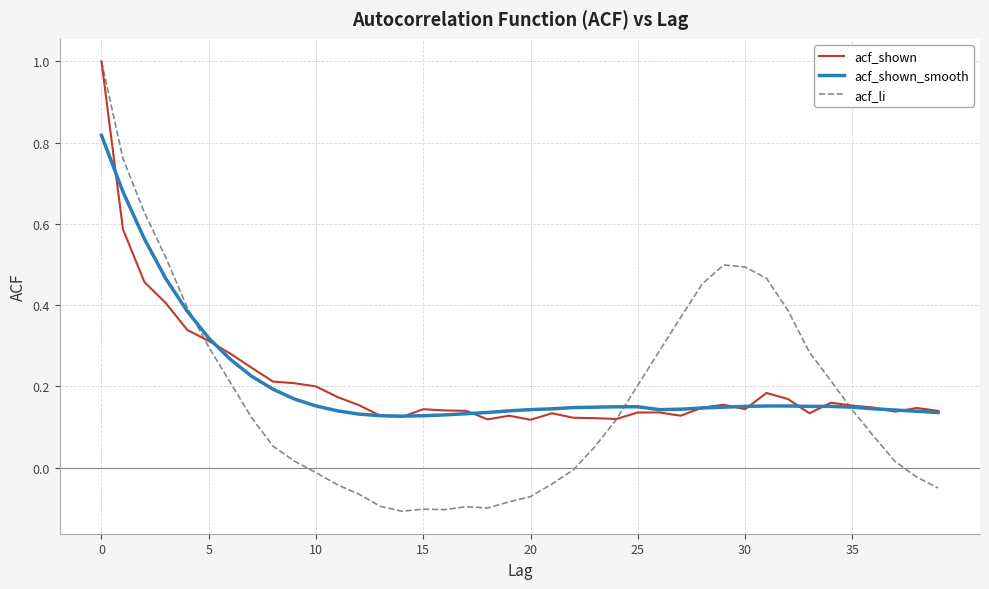

What is the sum of all acf_shown_smooth values?

8.4